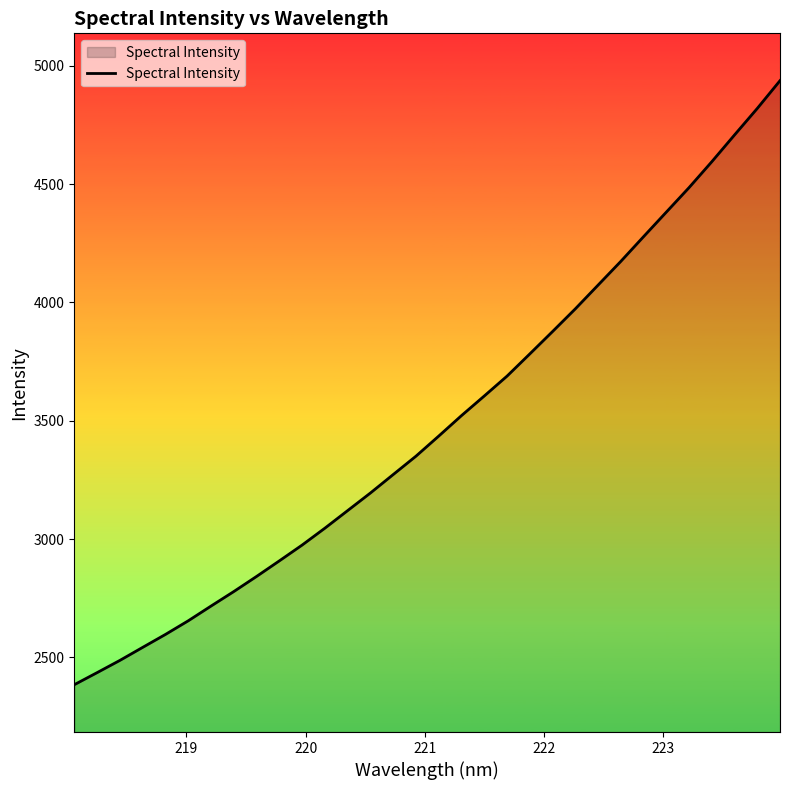

Count the number of data series in this chart.

1